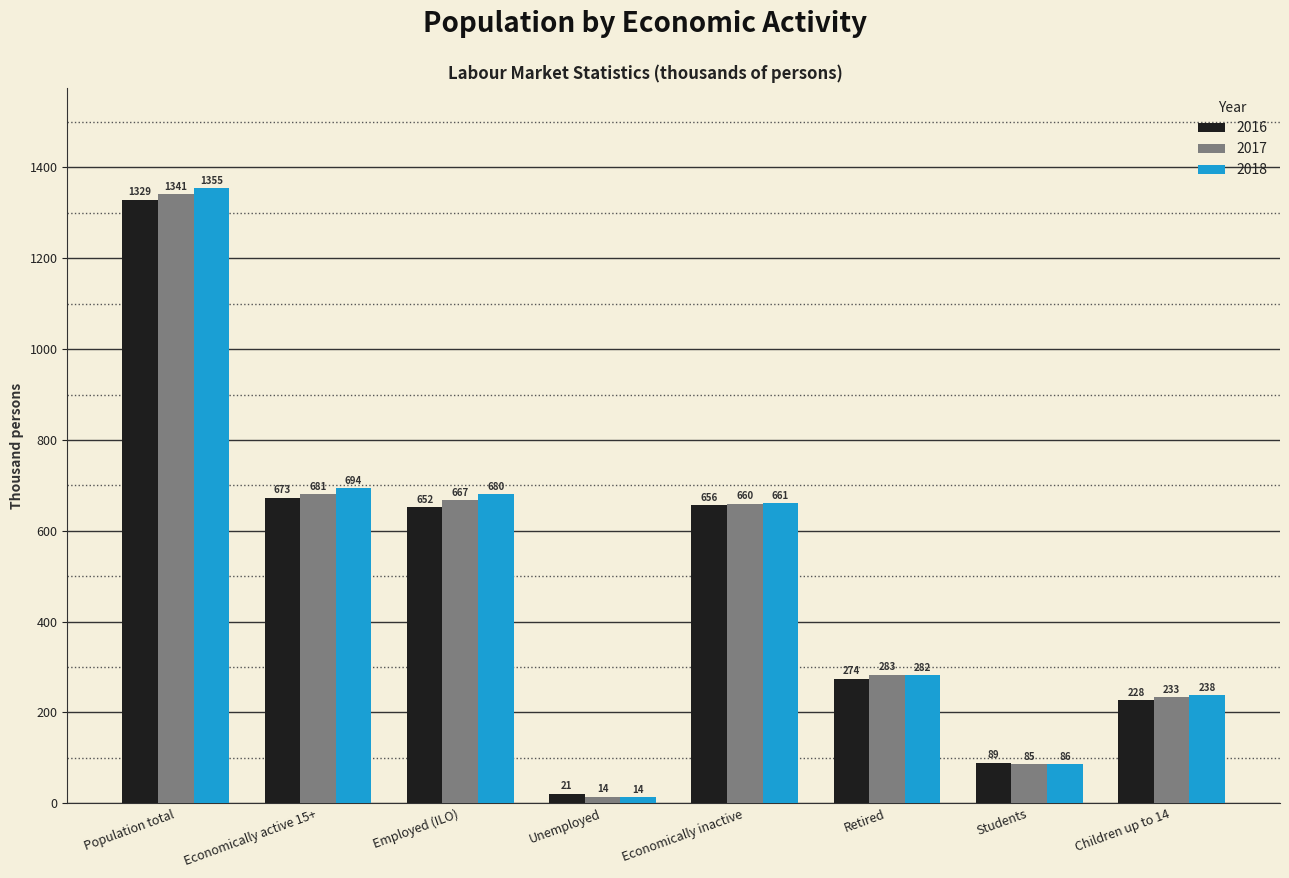

What is the smallest value displayed?

13.7